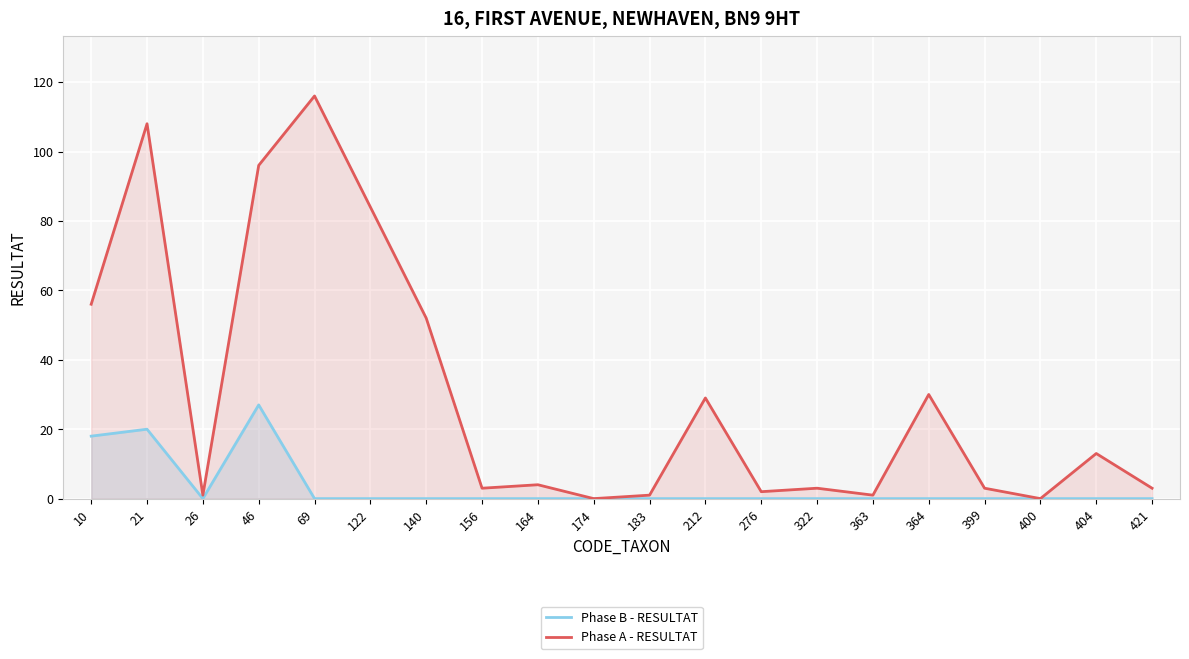

List the series in order of their peak value, lowest first.

Phase B - RESULTAT, Phase A - RESULTAT